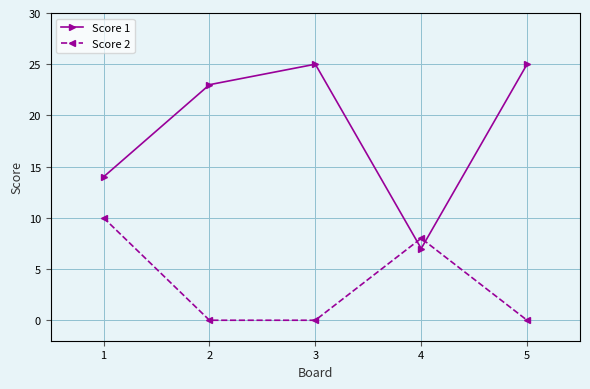

What is the lowest value of the Score 1 series?

7